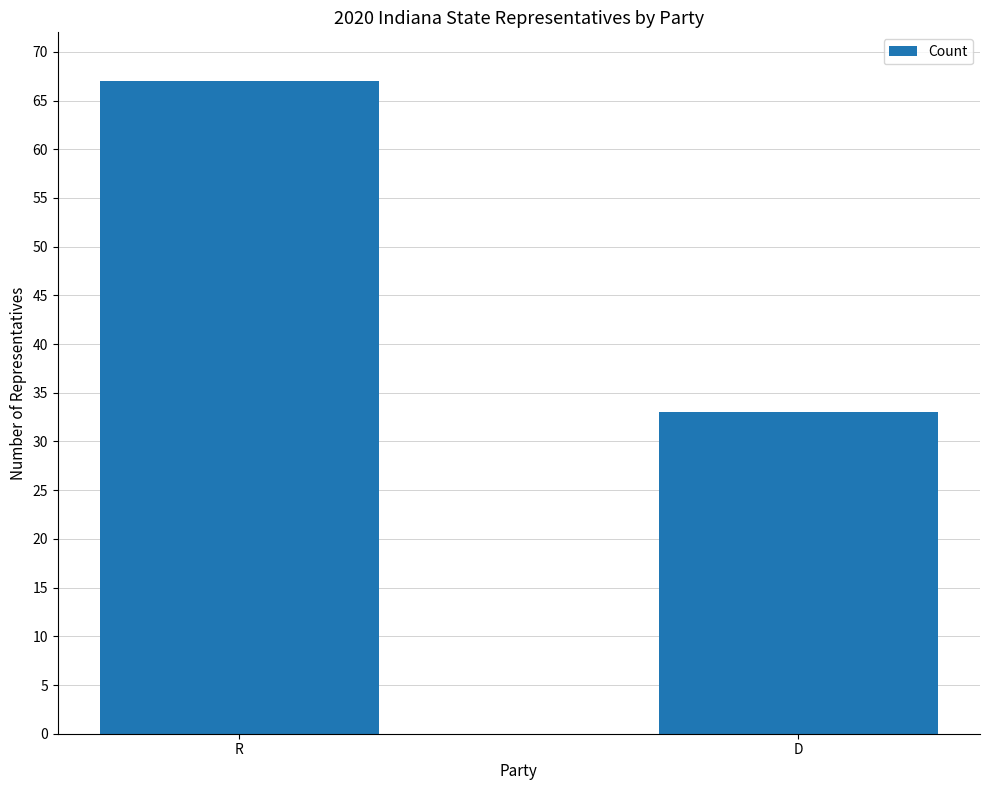

What is the smallest value displayed?

33